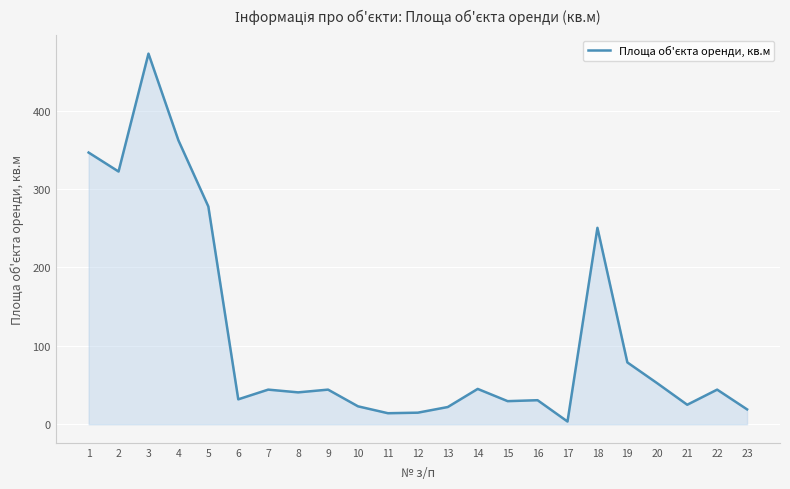

What is the minimum value shown in the chart?

3.5